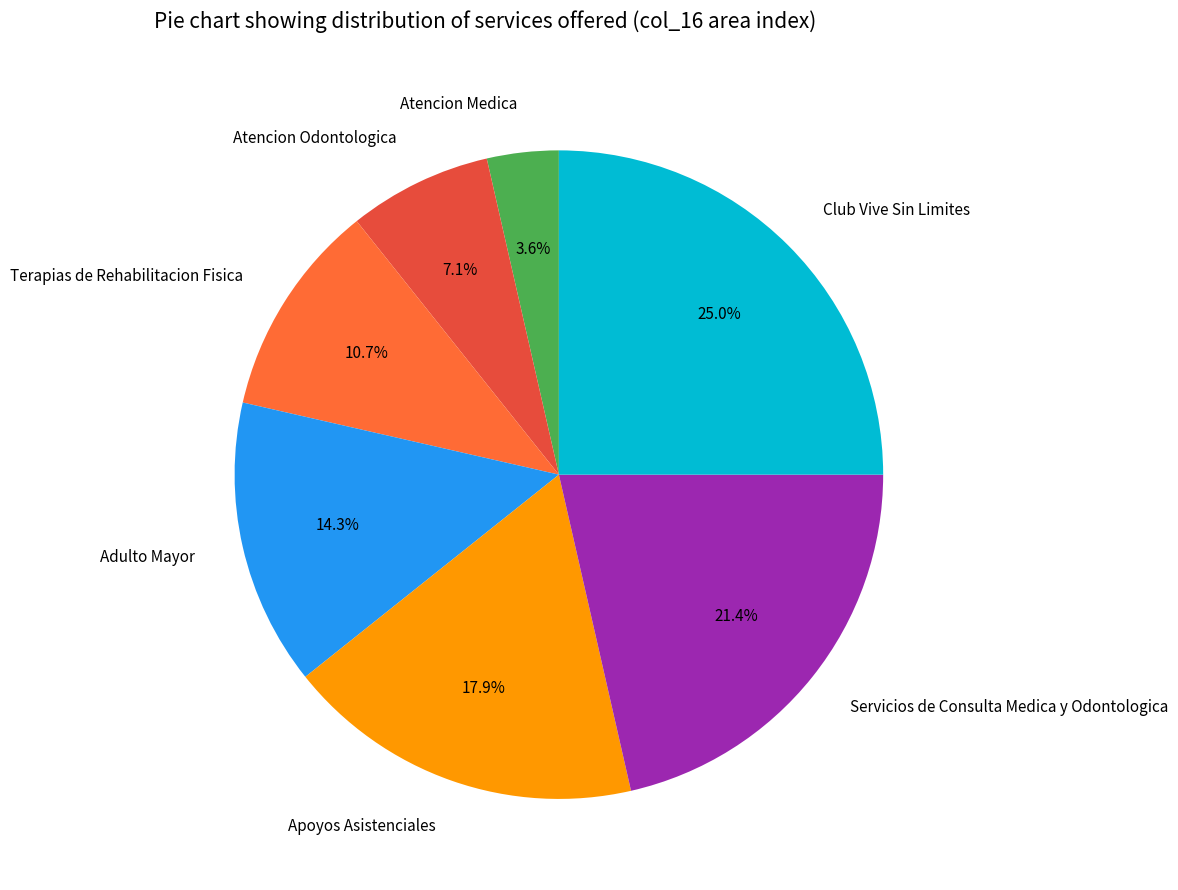

What is the smallest slice in the pie chart?

Atencion Medica